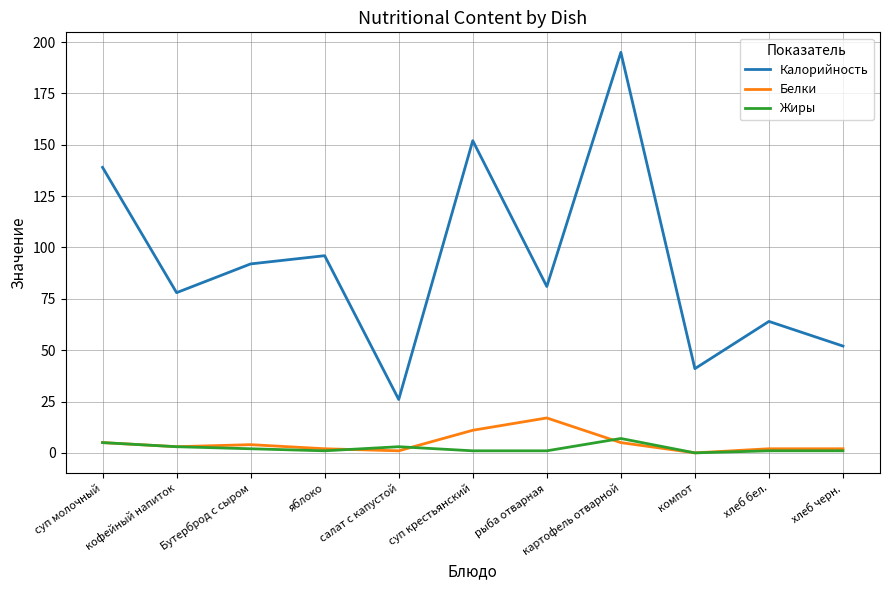

Reading left to right, what are all the values shown in this chart?

Калорийность: 139	78	92	96	26	152	81	195	41	64	52
Белки: 5	3	4	2	1	11	17	5	0	2	2
Жиры: 5	3	2	1	3	1	1	7	0	1	1